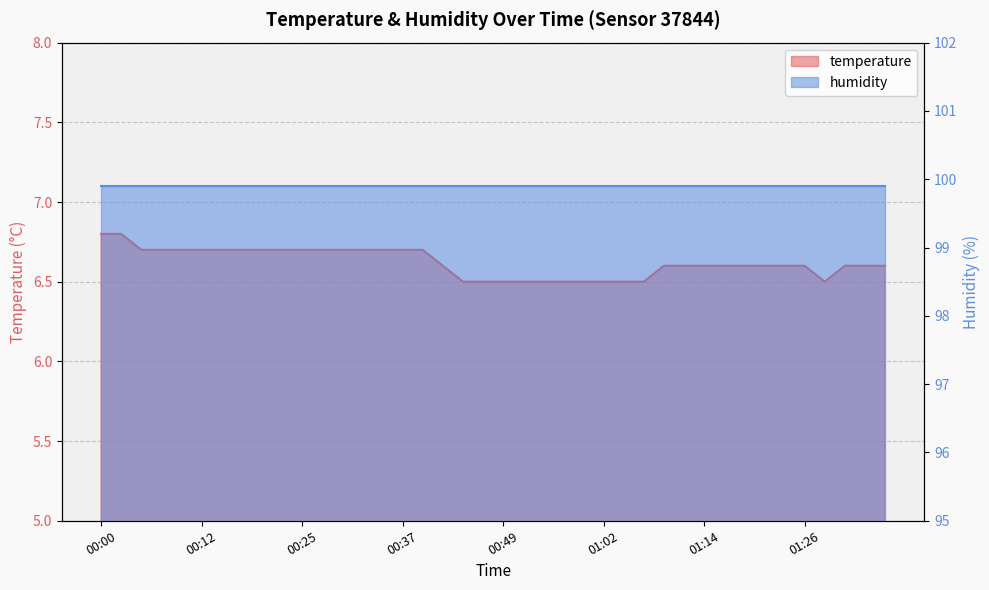

How many values are between 6 and 7?

40